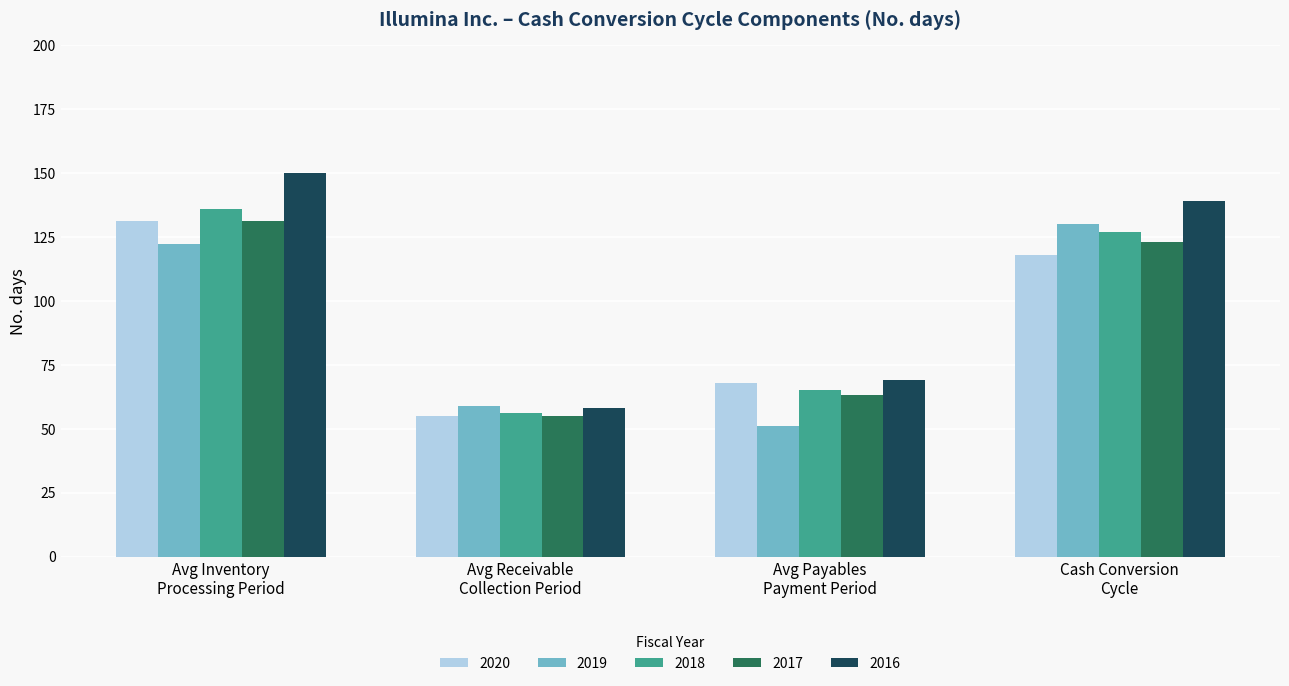

What is the difference between the second highest and second lowest values in the 2019 series?

63